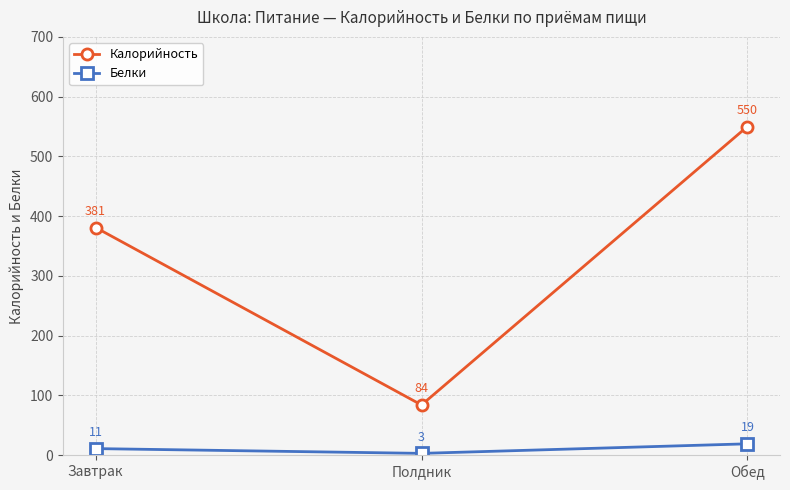

At which category is the sum across all series the highest?

Обед